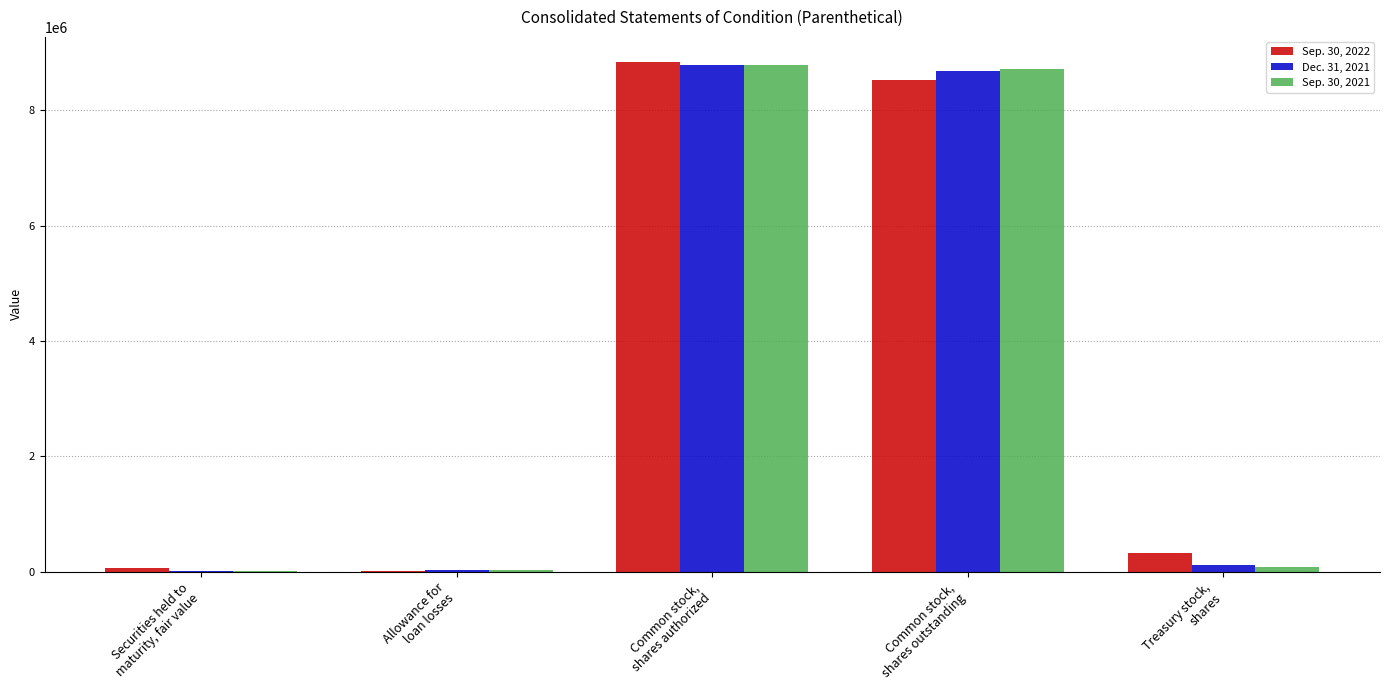

What is the greatest value displayed?

8834038